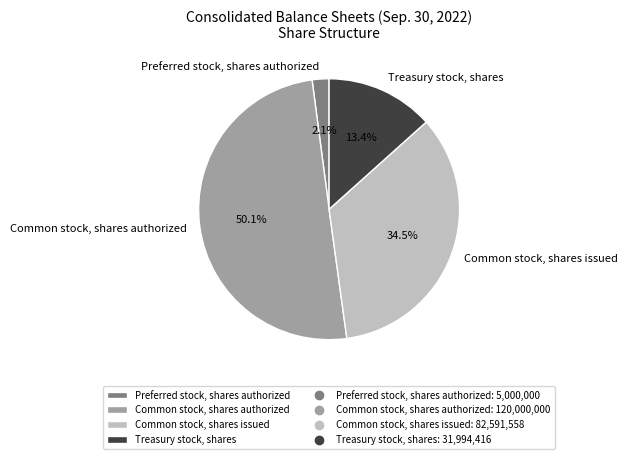

Which category accounts for the majority?

Common stock, shares authorized